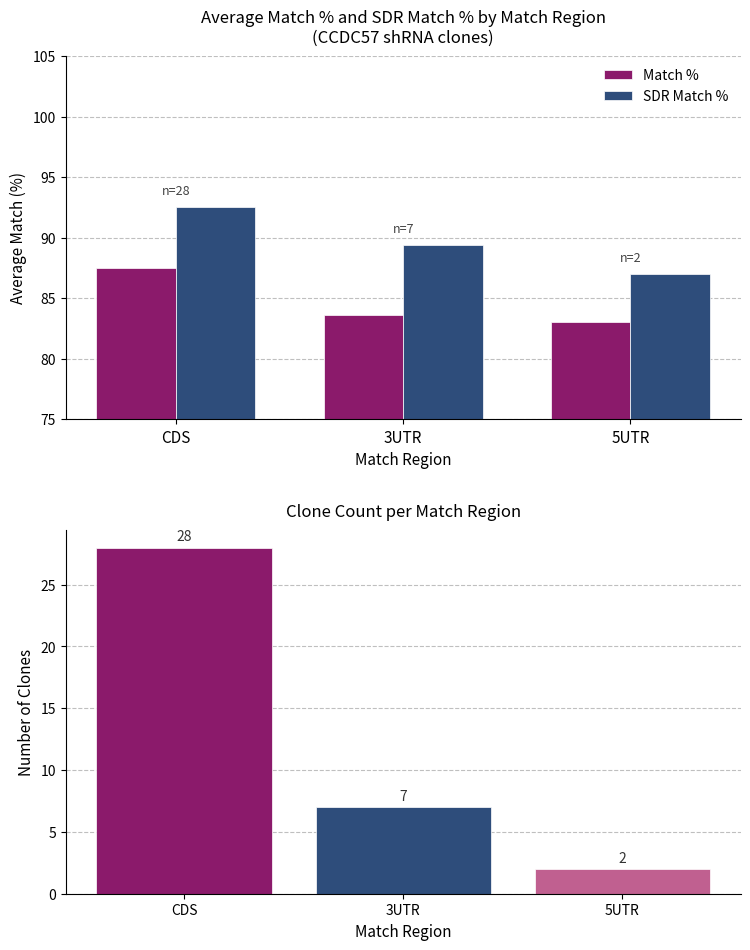

Count the Match % values in the range 83 to 87.

2